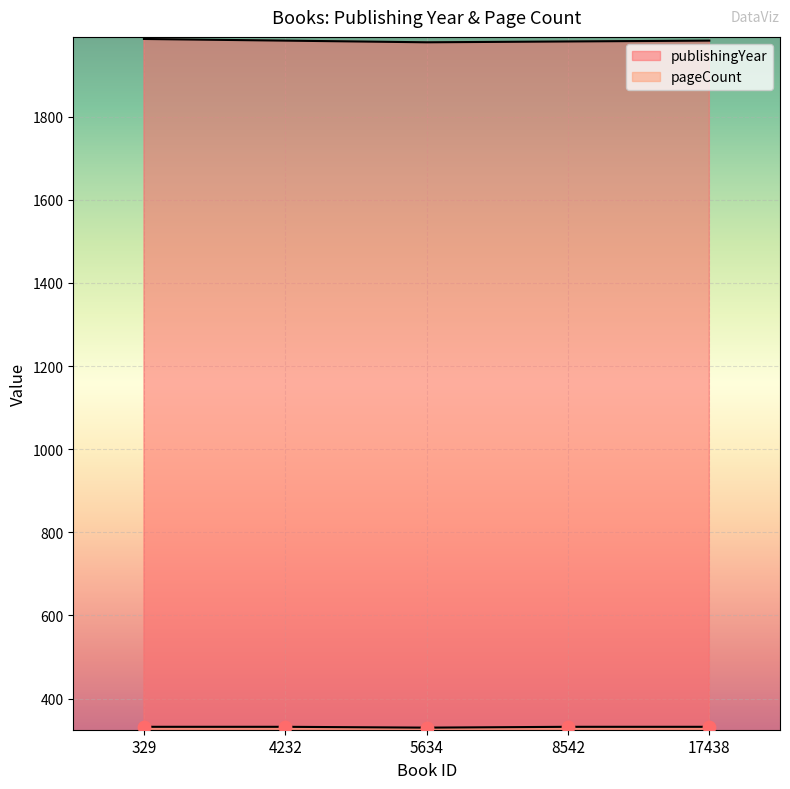

Which series has the largest total across all categories?

publishingYear